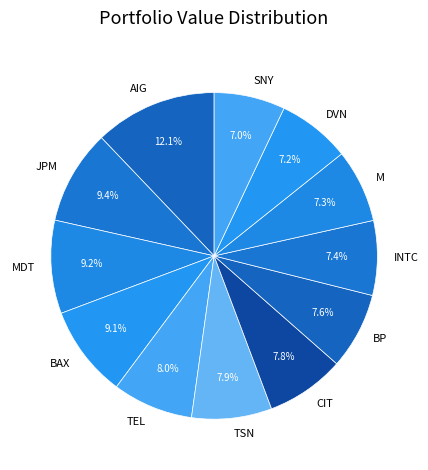

What is the largest slice in the pie chart?

AIG